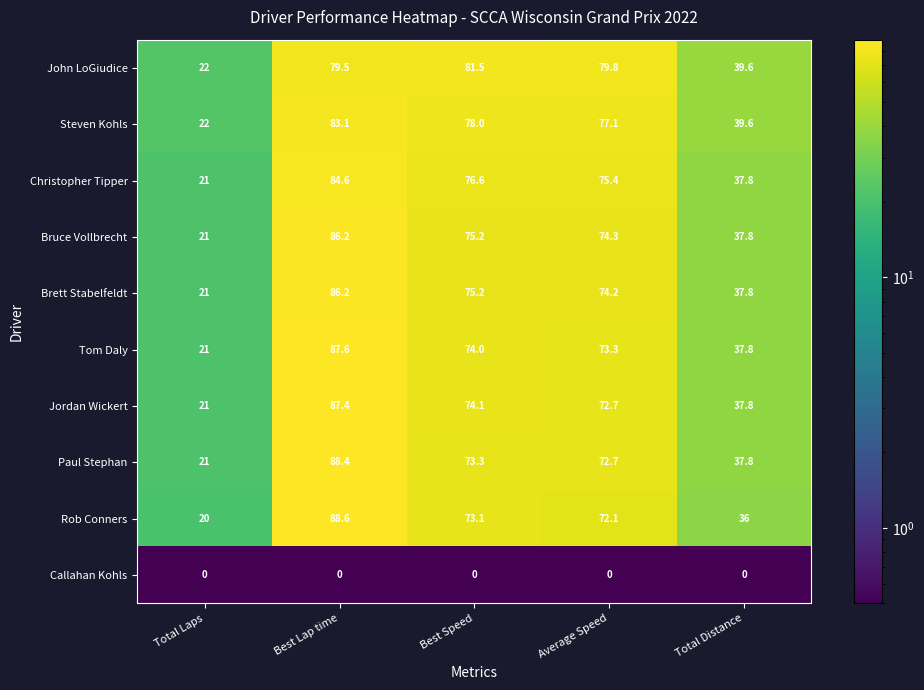

At how many categories does at least one series exceed 19?

5